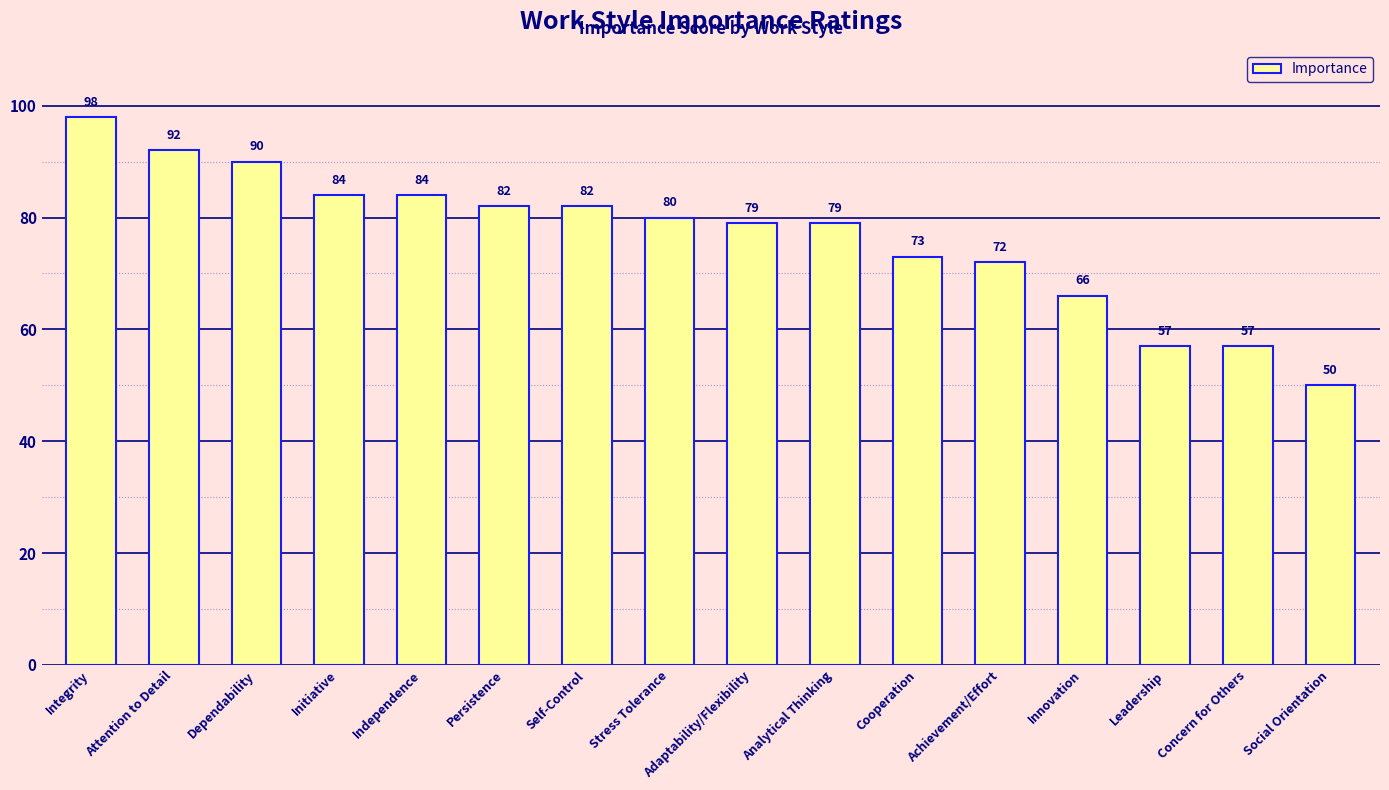

Reading right to left, transcribe all the data shown in this chart.

50	57	57	66	72	73	79	79	80	82	82	84	84	90	92	98